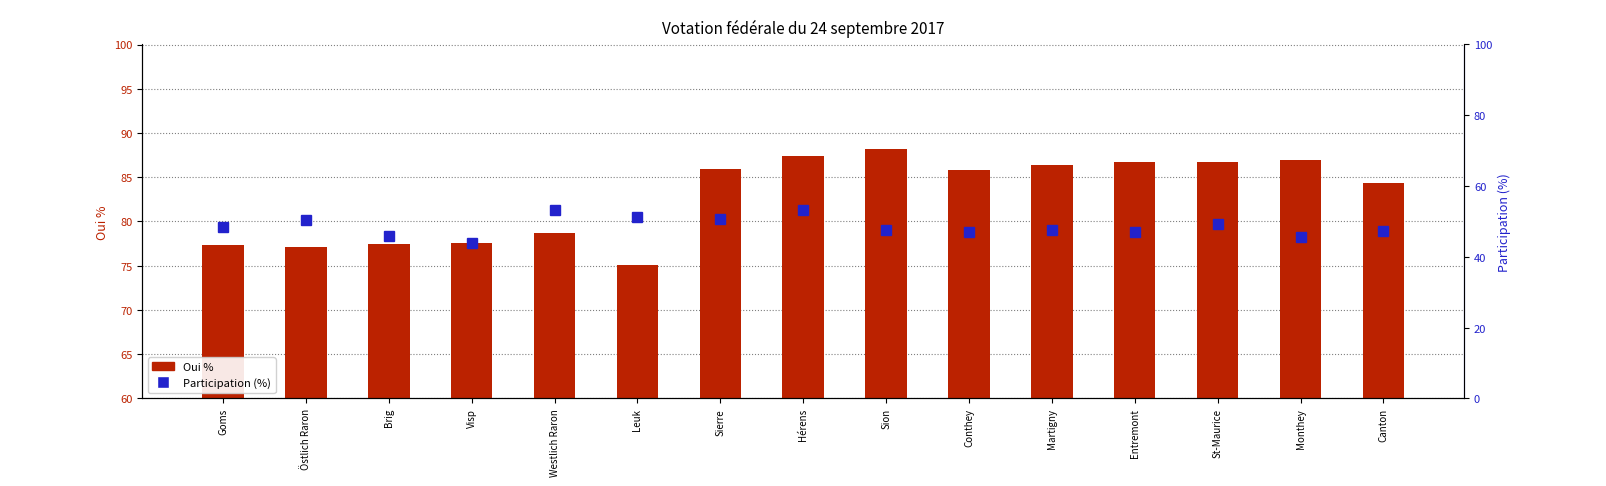

What is the average value of the Oui % series?

82.8